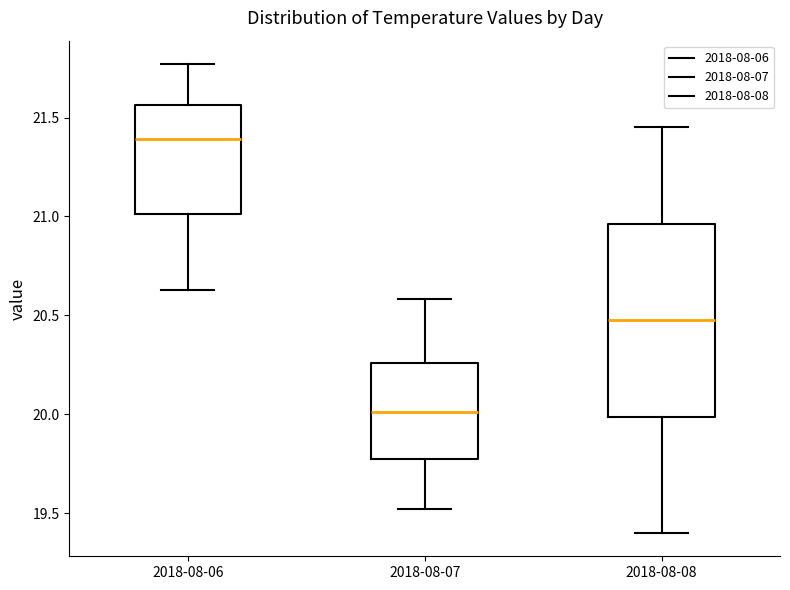

Which box's median line is the highest?

2018-08-06